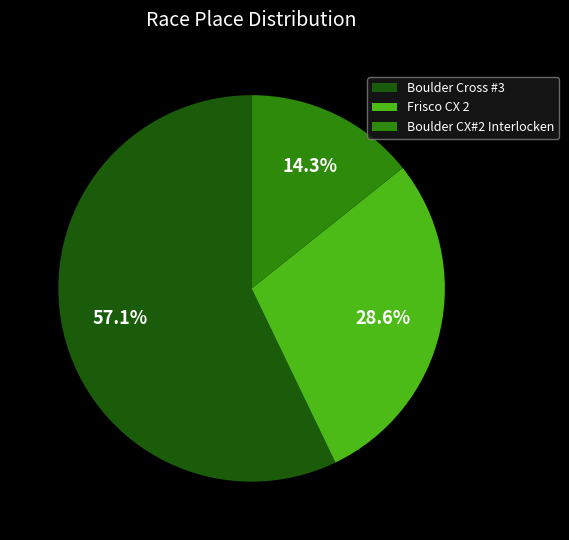

Rank the categories by value from highest to lowest.

Boulder Cross #3, Frisco CX 2, Boulder CX#2 Interlocken